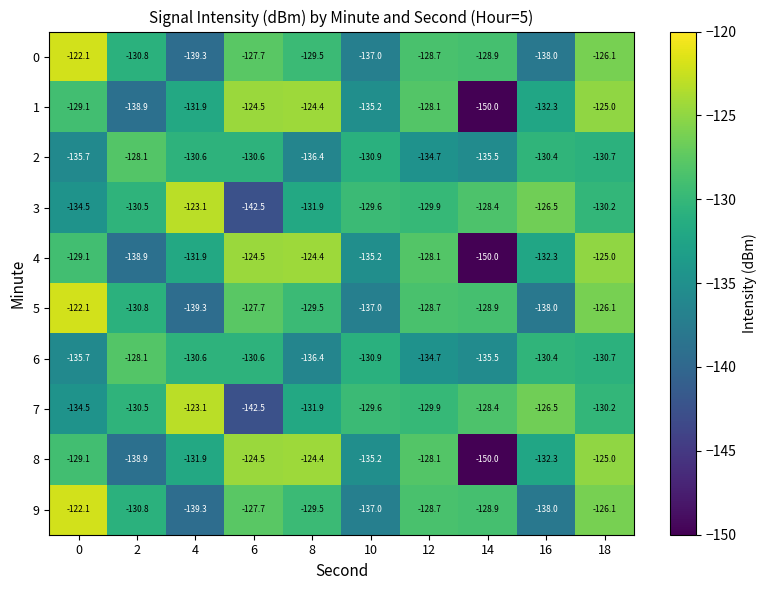

What is the difference between the maximum and second lowest values in the 2 series?

7.6